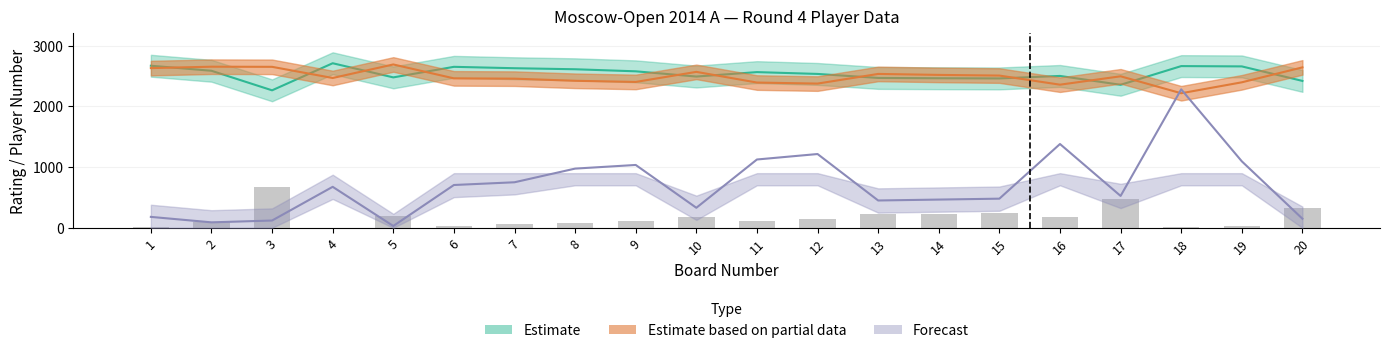

List the labels in order of Rating_White value, smallest first.

3, 17, 20, 15, 14, 13, 5, 10, 16, 12, 11, 9, 2, 8, 7, 6, 19, 18, 1, 4